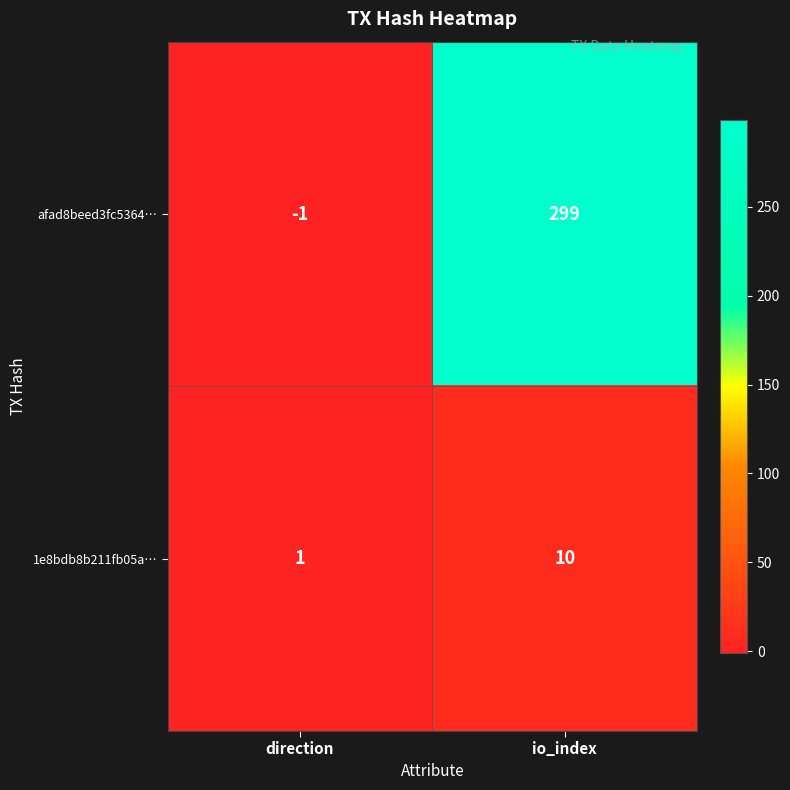

List the series in order of their peak value, lowest first.

1e8bdb8b211fb05a…, afad8beed3fc5364…